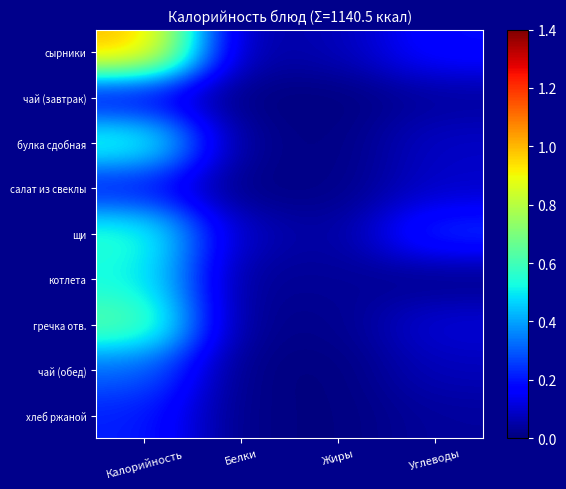

Reading left to right, extract all data points from this chart.

сырники: Калорийность=1.0	Белки=0.0	Жиры=0.1	Углеводы=0.2
чай (завтрак): Калорийность=0.2	Белки=0.0	Жиры=0.0	Углеводы=0.0
булка сдобная: Калорийность=0.6	Белки=0.0	Жиры=0.0	Углеводы=0.1
салат из свеклы: Калорийность=0.2	Белки=0.0	Жиры=0.0	Углеводы=0.1
щи: Калорийность=0.6	Белки=0.1	Жиры=0.0	Углеводы=0.2
котлета: Калорийность=0.5	Белки=0.0	Жиры=0.0	Углеводы=0.0
гречка отв.: Калорийность=0.6	Белки=0.0	Жиры=0.0	Углеводы=0.1
чай (обед): Калорийность=0.3	Белки=0.0	Жиры=0.0	Углеводы=0.1
хлеб ржаной: Калорийность=0.2	Белки=0.0	Жиры=0.0	Углеводы=0.0